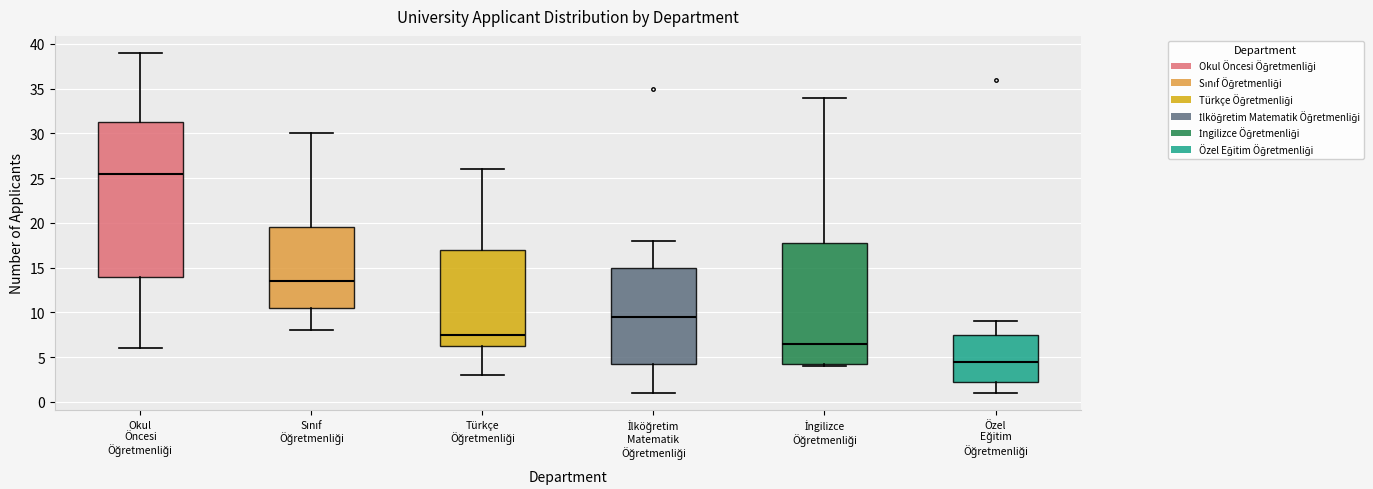

Where is the upper edge of the box for İngilizce Öğretmenliği on the y-axis? The values are not printed on the chart, so give them approximately, as read against the axis.

18.0